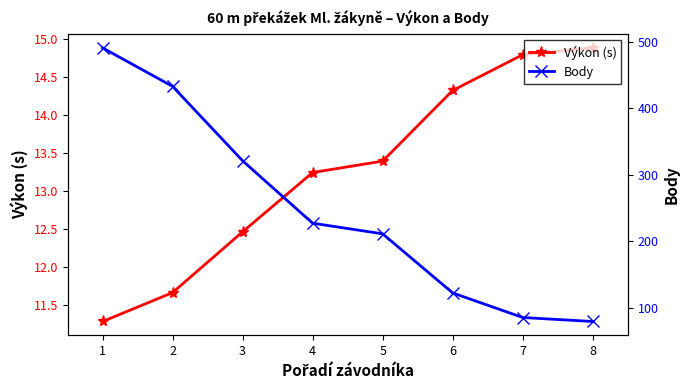

Reading right to left, list all the values displayed in this chart.

Výkon (s): 14.9	14.8	14.3	13.4	13.2	12.5	11.7	11.3
Body: 79.0	85.0	122.0	211.0	227.0	321.0	433.0	491.0